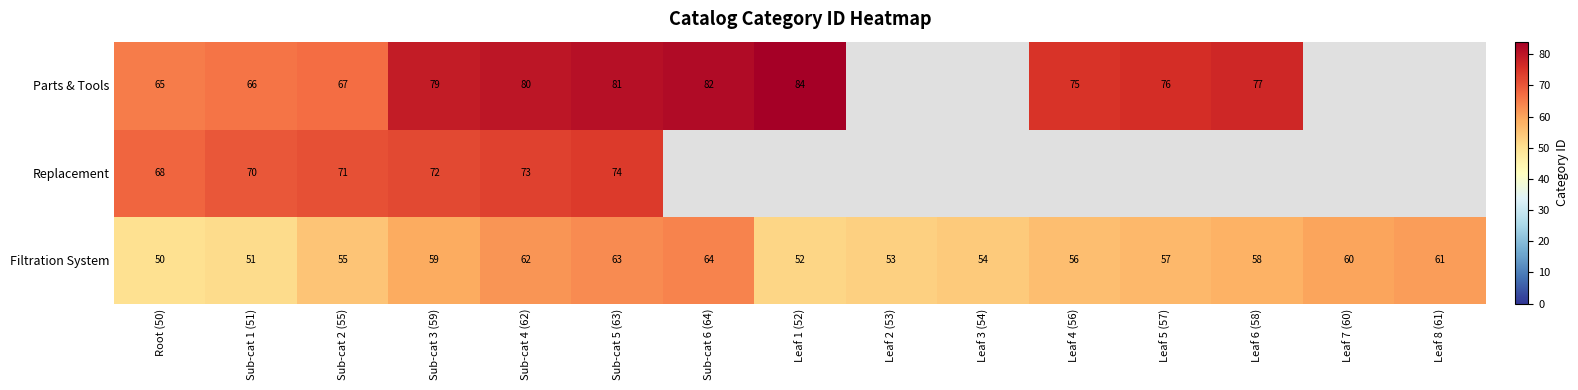

What is the difference between the maximum and minimum values in the Filtration System series?

14